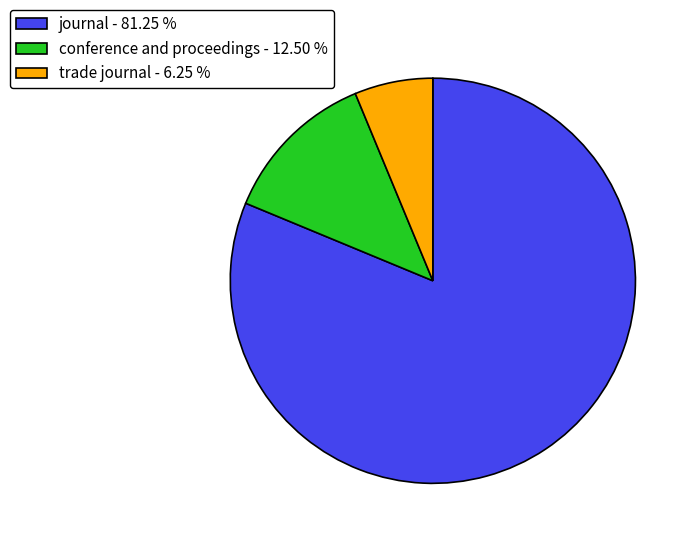

What is the ratio of the value at journal to the value at conference and proceedings?

6.5